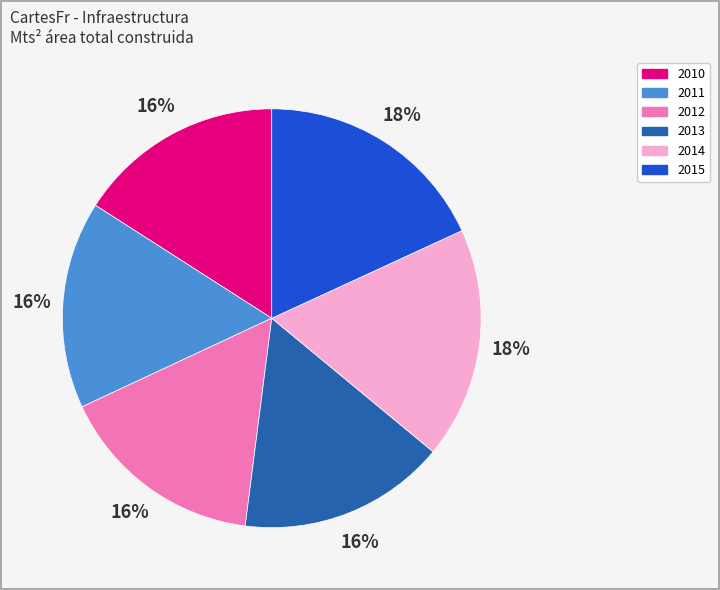

How many segments does this pie chart have?

6